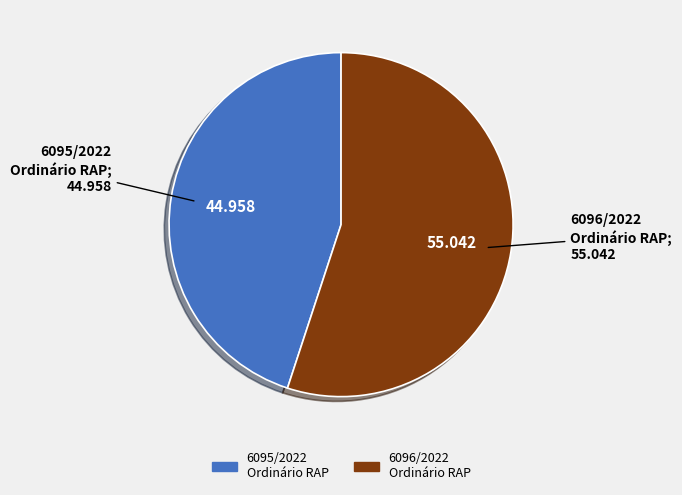

Combined, do 6095/2022 Ordinário RAP and 6096/2022 Ordinário RAP account for over 50%?

Yes